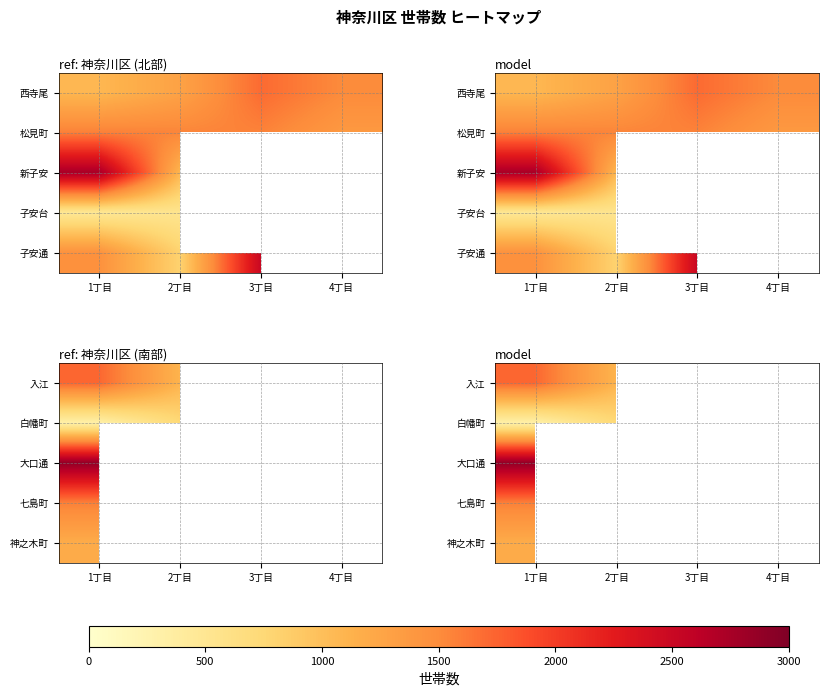

How many positive values does the 大口通 series have?

1